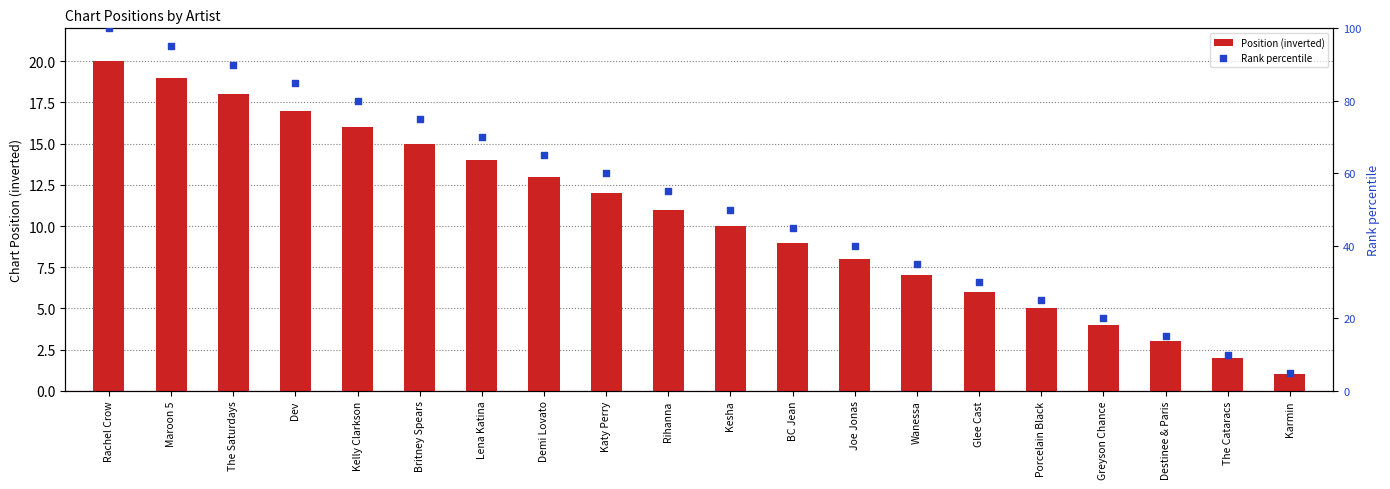

Which series contains the lowest Y value?

Position (inverted)